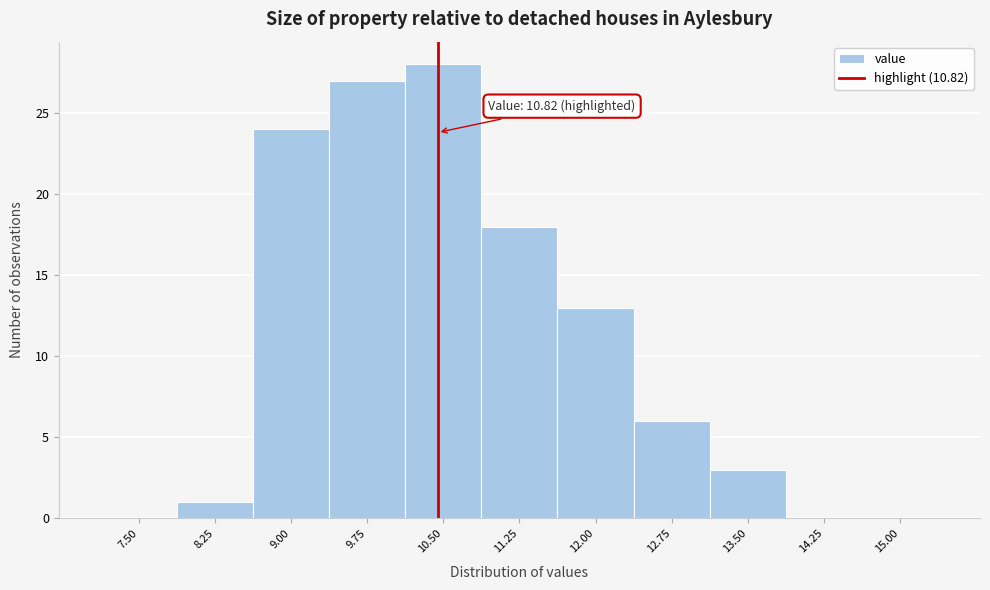

Reading left to right, transcribe all the data shown in this chart.

7.50=0	8.25=1	9.00=24	9.75=27	10.50=28	11.25=18	12.00=13	12.75=6	13.50=3	14.25=0	15.00=0